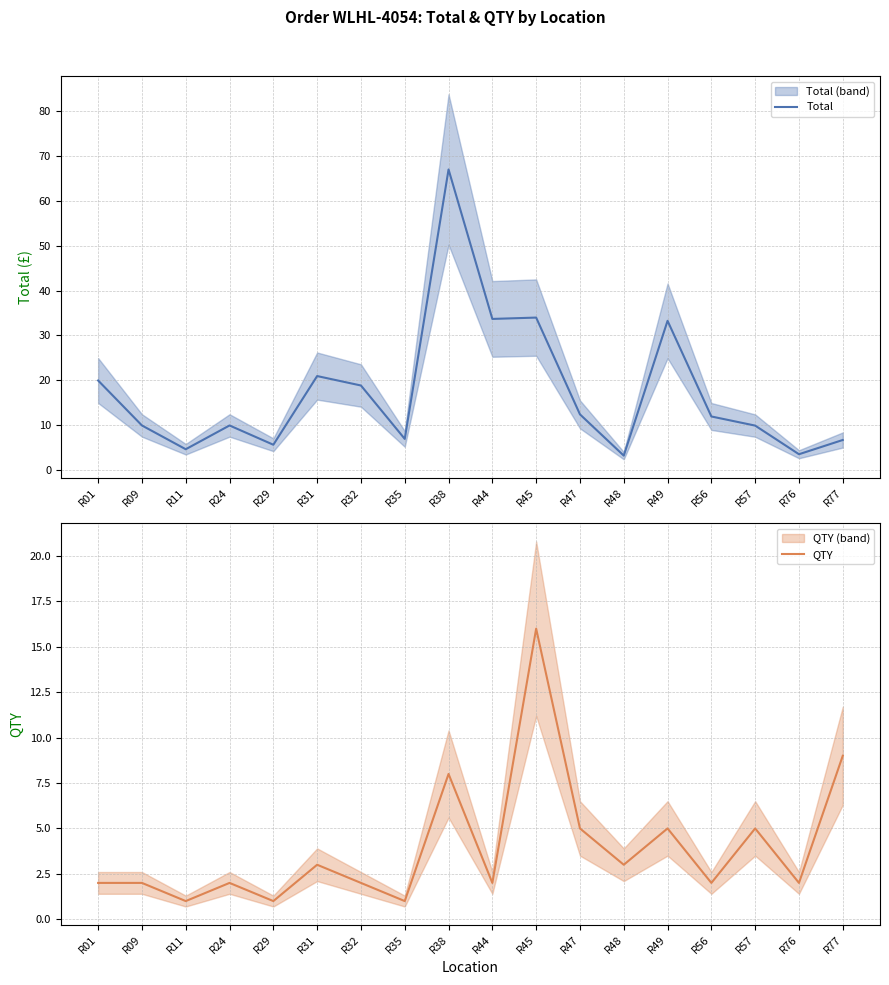

What are all the series names shown in the legend?

Total, QTY